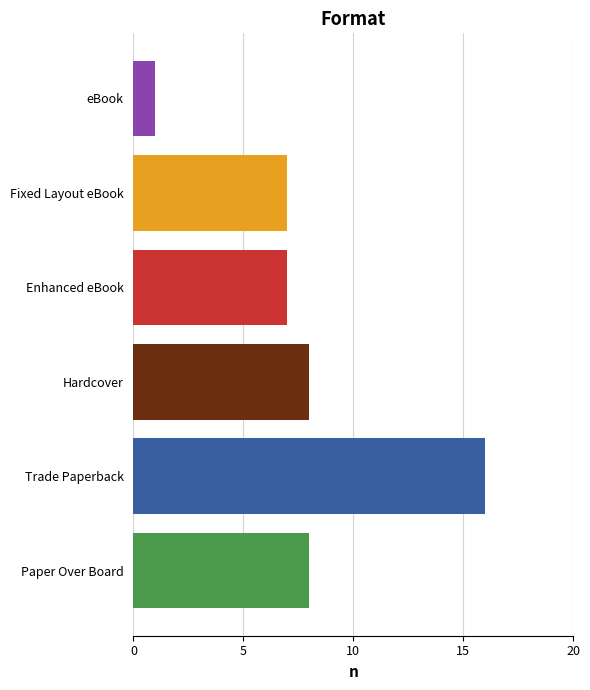

What is the greatest value displayed?

16